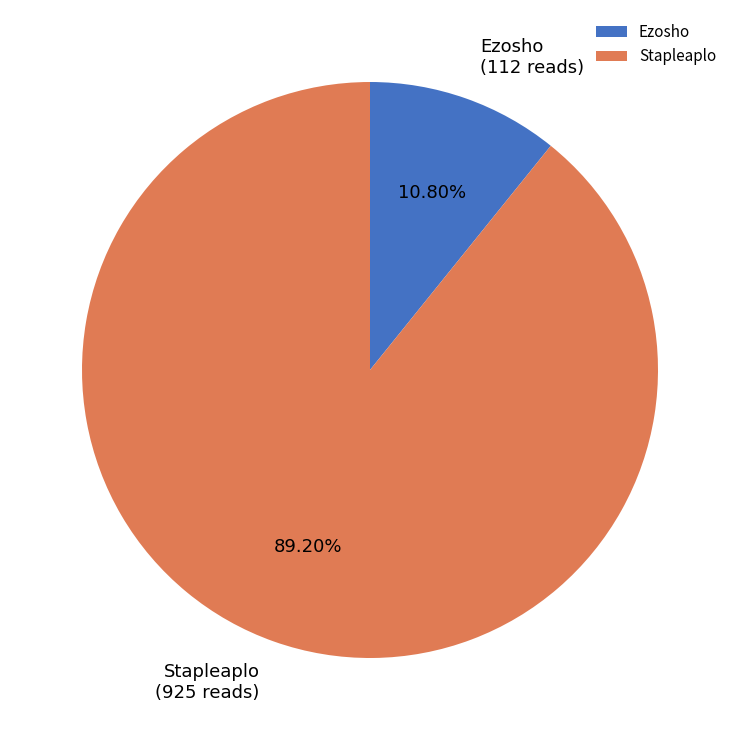

What percentage is NOT represented by Ezosho?

89.2%